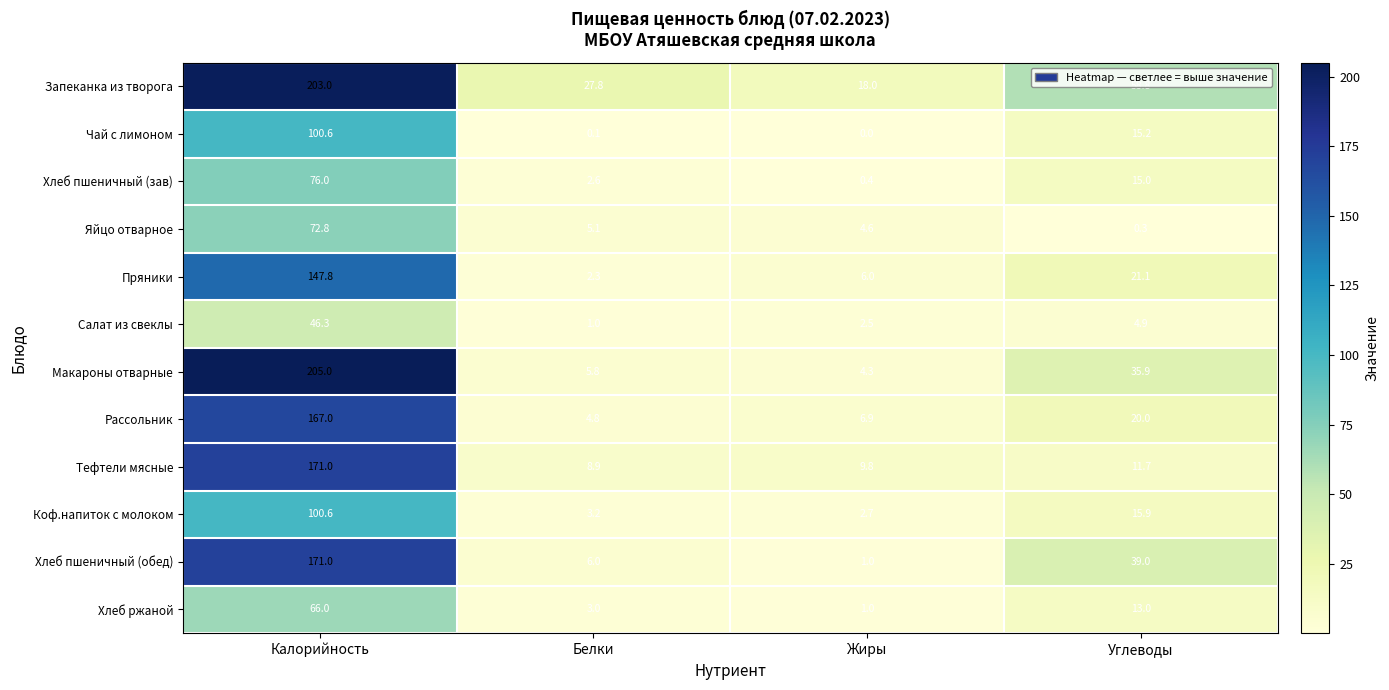

The value of Тефтели мясные at Жиры is 9.8. True or false?

True